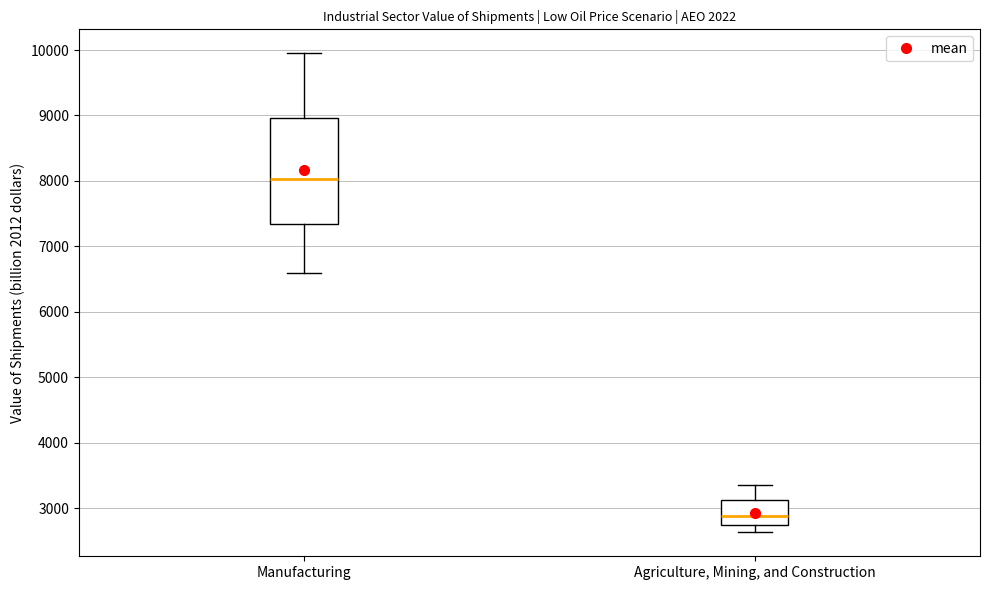

Which box is the tallest, from its lower edge to its upper edge?

Manufacturing